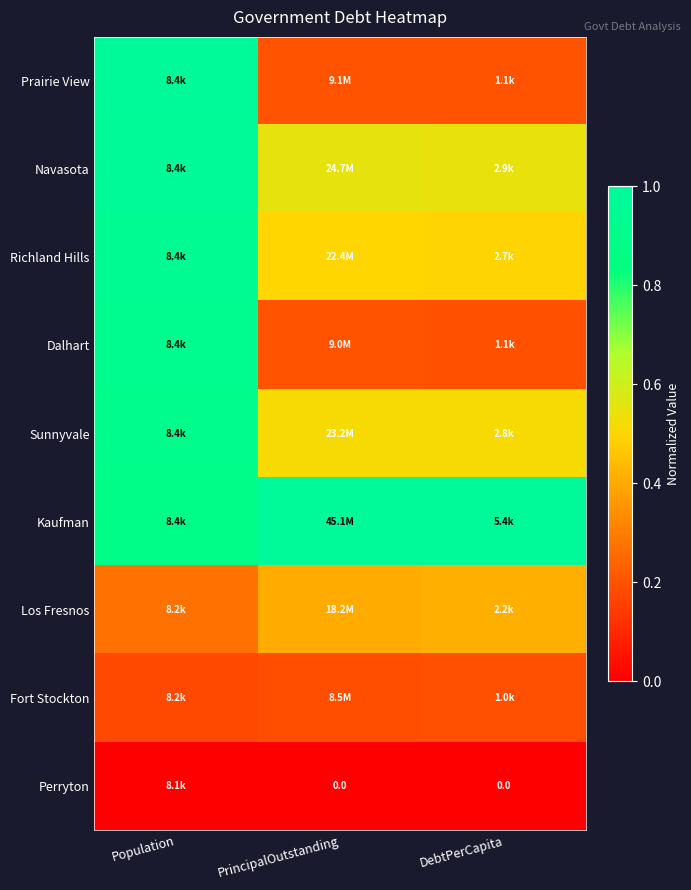

What is the average value of the Kaufman series?

1.0